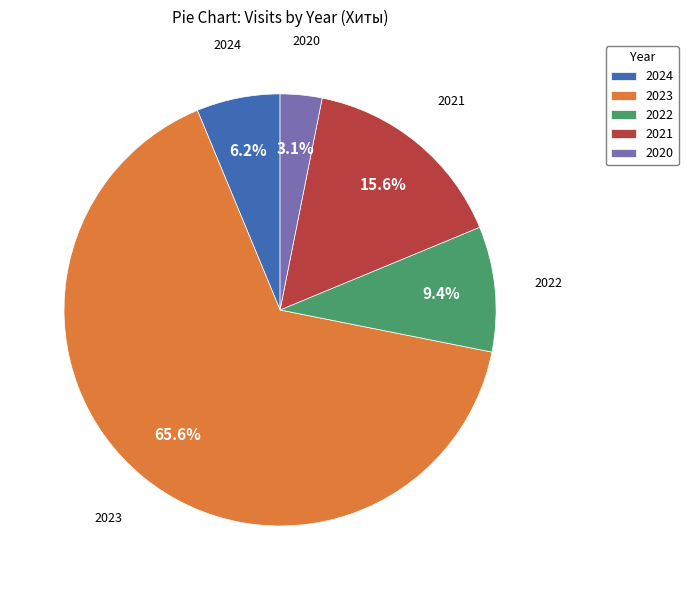

What percentage is NOT represented by 2022?

90.6%